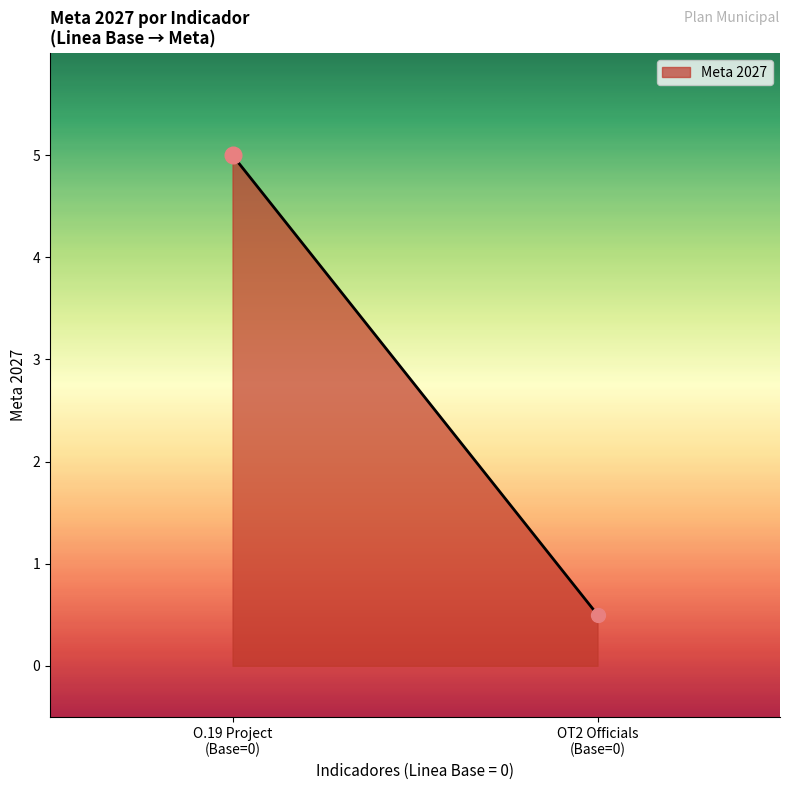

Reading left to right, list all the values displayed in this chart.

5.0	0.5